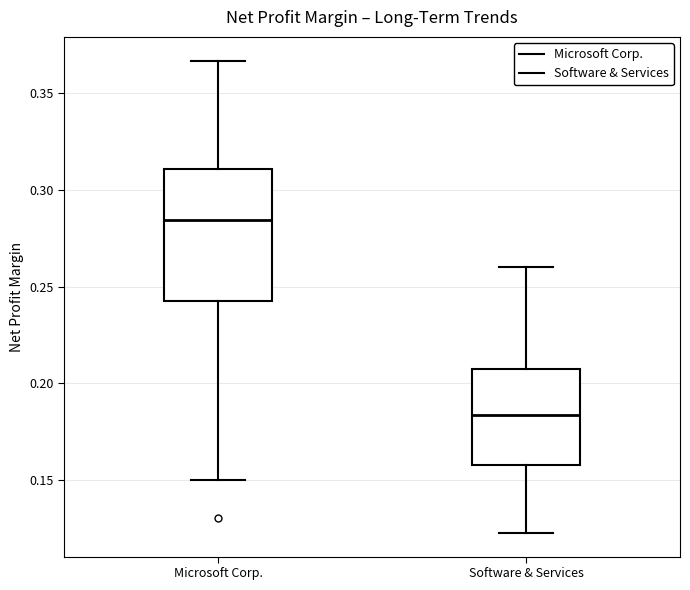

Where is the lower edge of the box for Microsoft Corp. on the y-axis? The values are not printed on the chart, so give them approximately, as read against the axis.

0.245